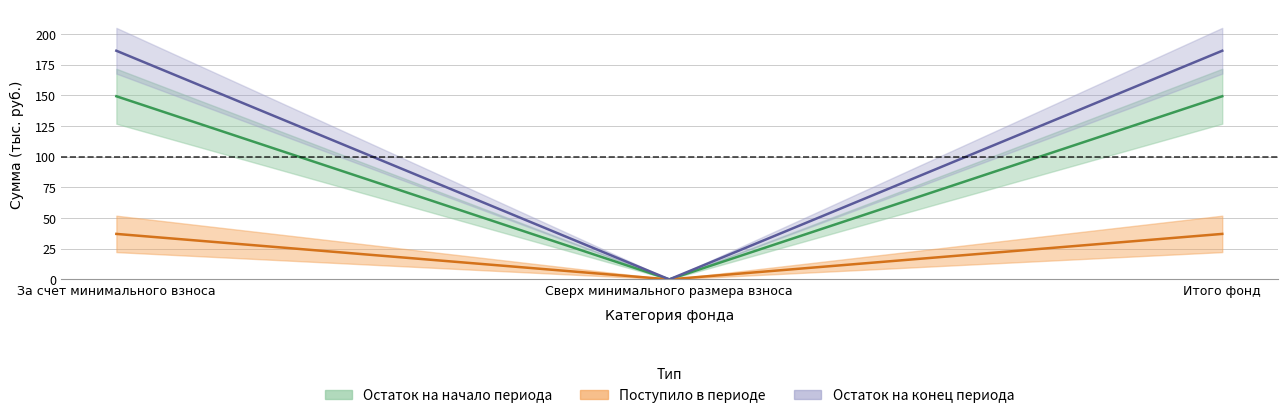

Between Итого фонд and За счет минимального взноса, which is larger?

Итого фонд